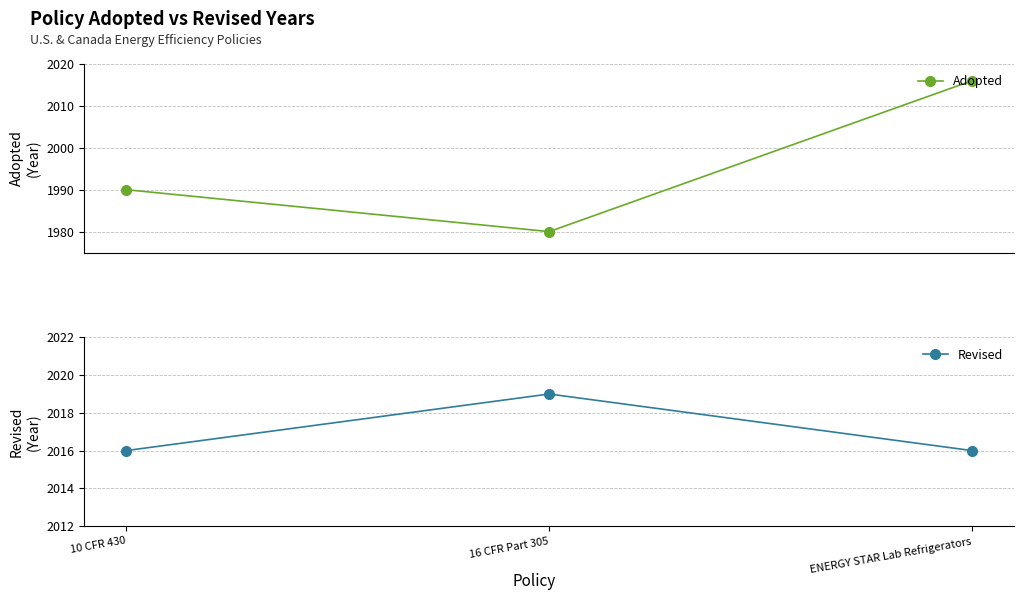

Reading left to right, list all the values displayed in this chart.

Adopted: 1990	1980	2016
Revised: 2016	2019	2016